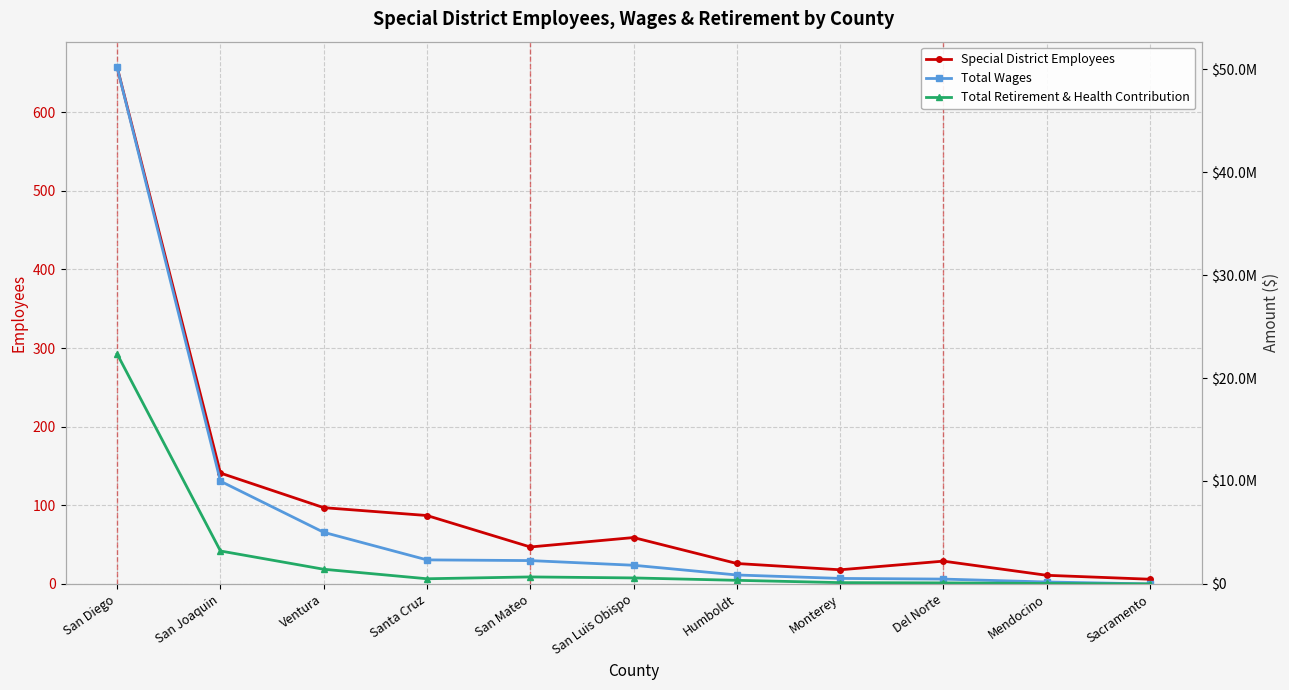

At which label does Total Retirement & Health Contribution reach its peak?

San Diego